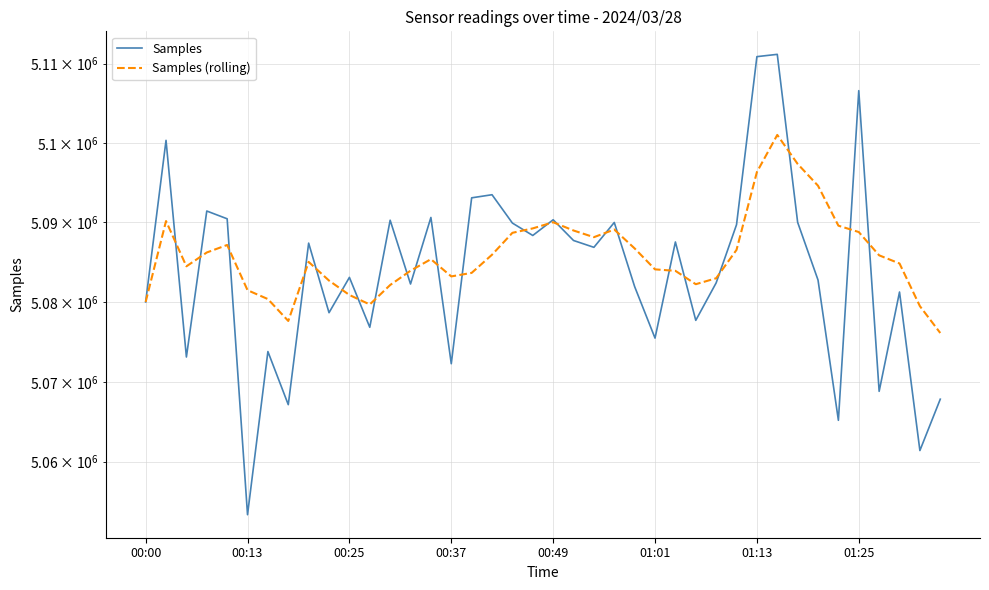

How many lines are shown in the chart?

2